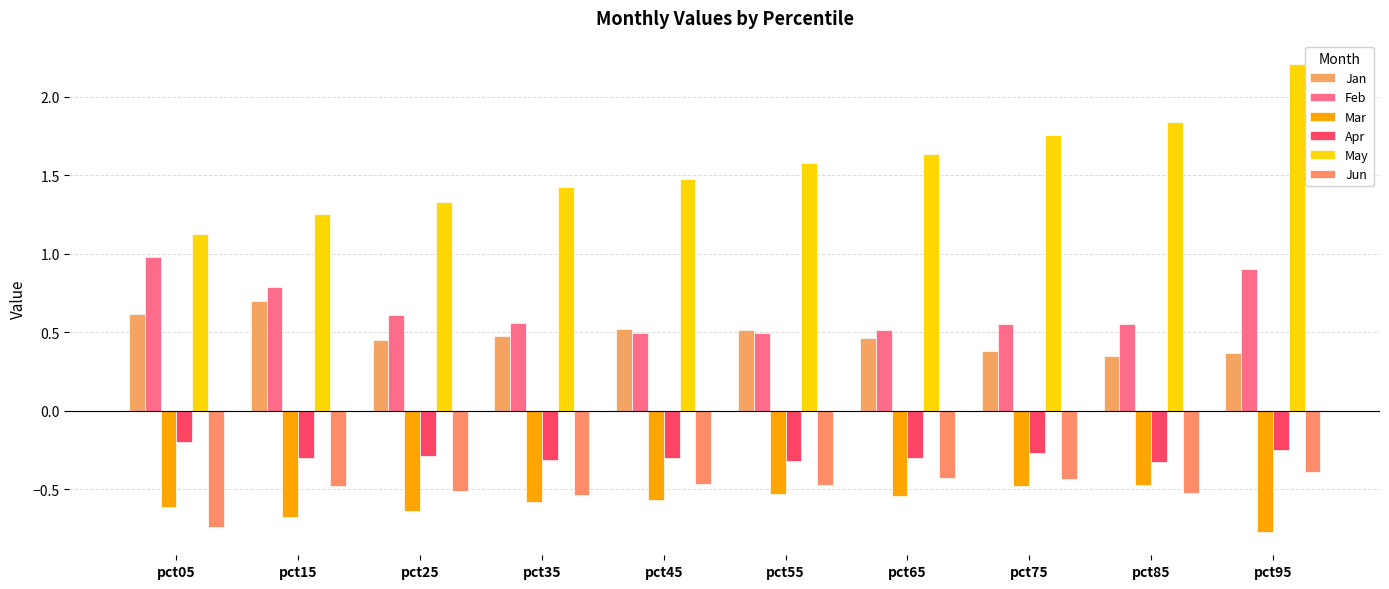

What is the sum of the May values at pct75 and pct15?

3.0